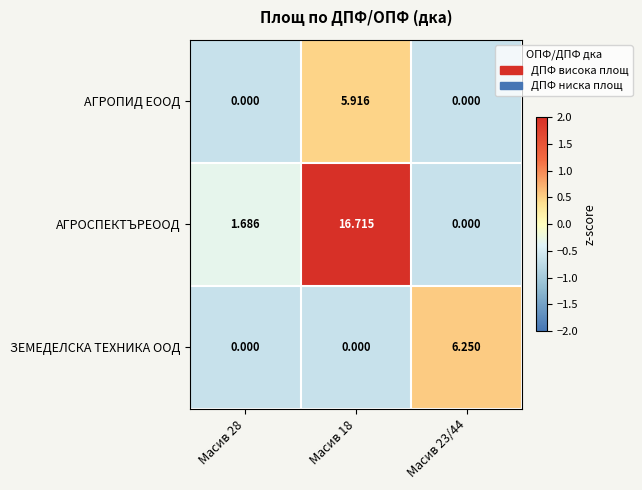

Which series changed the most between Масив 28 and Масив 18?

АГРОСПЕКТЪРЕООД